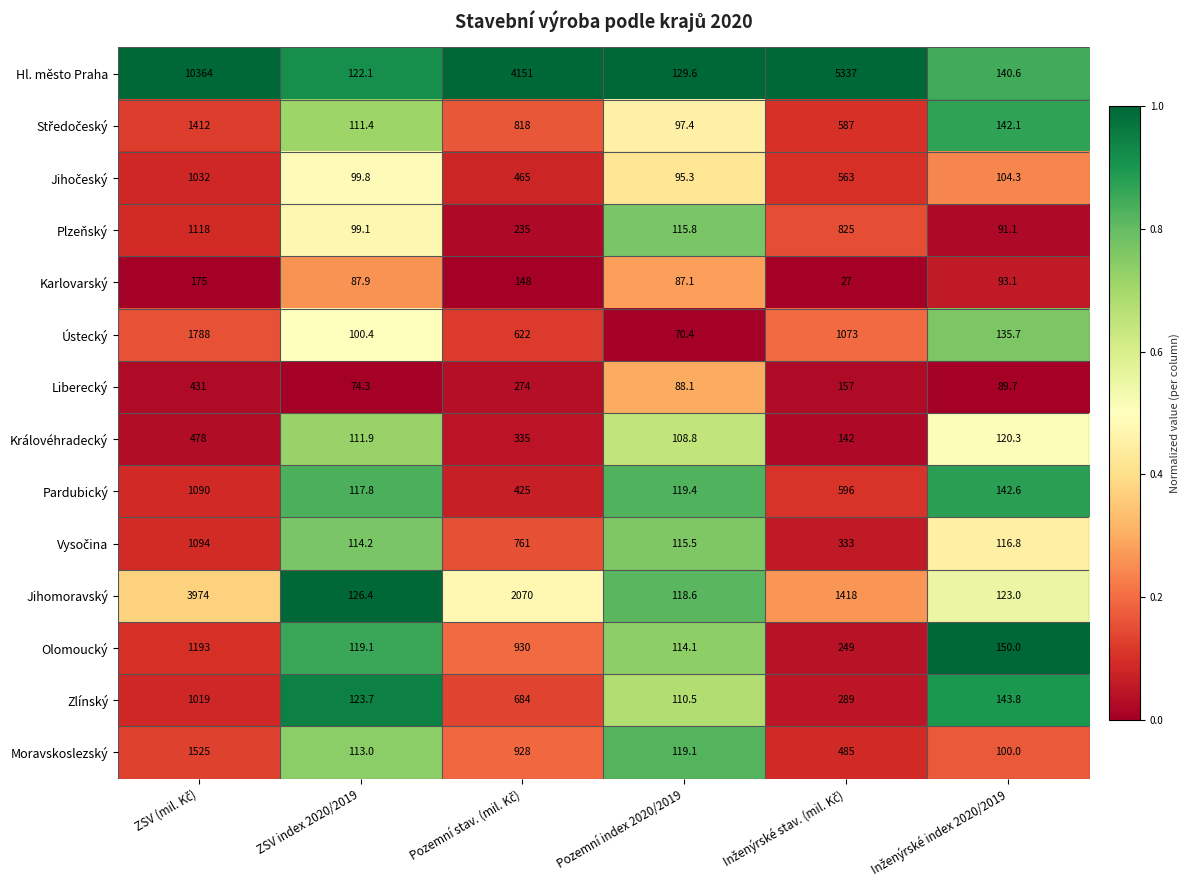

True or false: Zlínský has a value of 153.2 at Pozemní index 2020/2019.

False